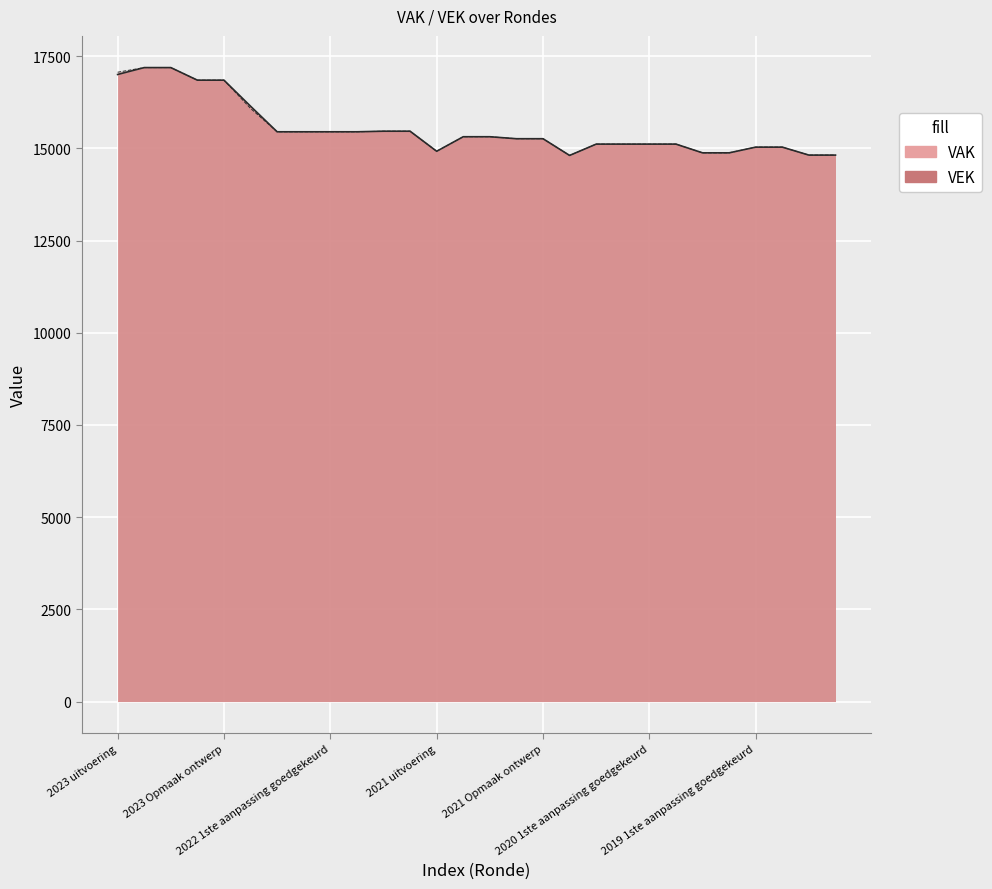

The VAK series shows 22932 at 2023 1ste aanpassing ontwerp. True or false?

False